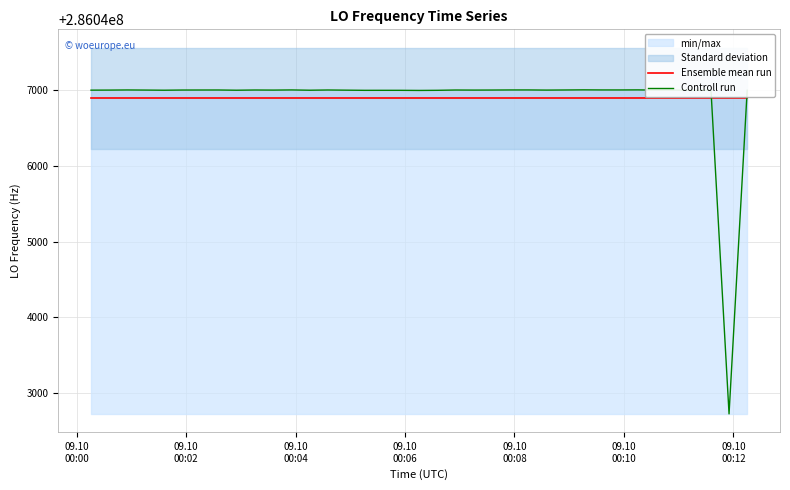

What is the maximum value for Ensemble mean run?

286046896.0